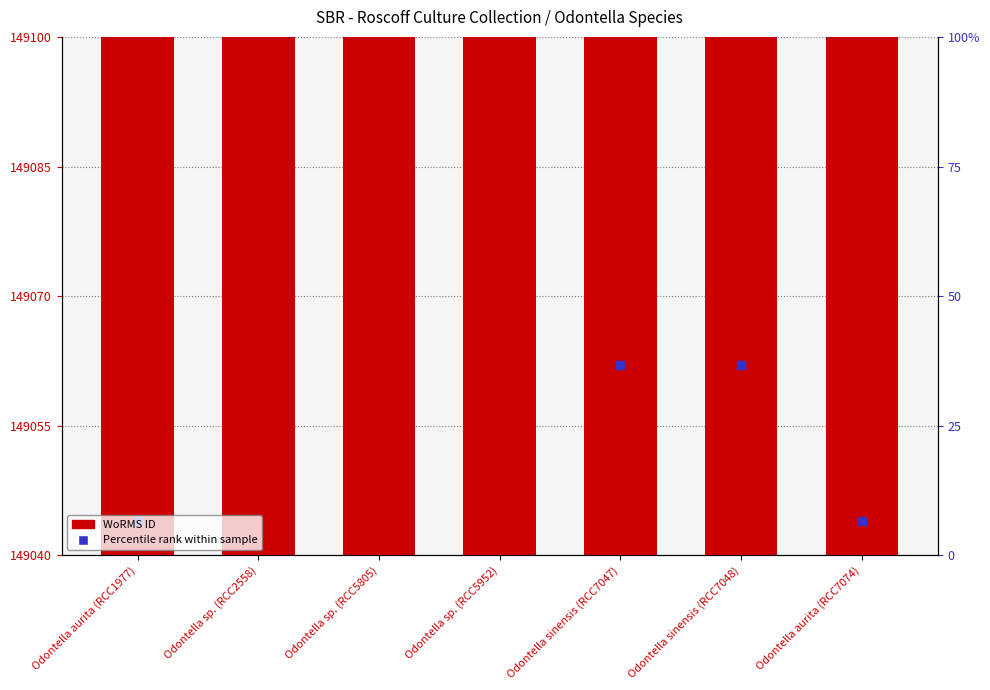

Which series has the widest spread of Y values?

WoRMS ID